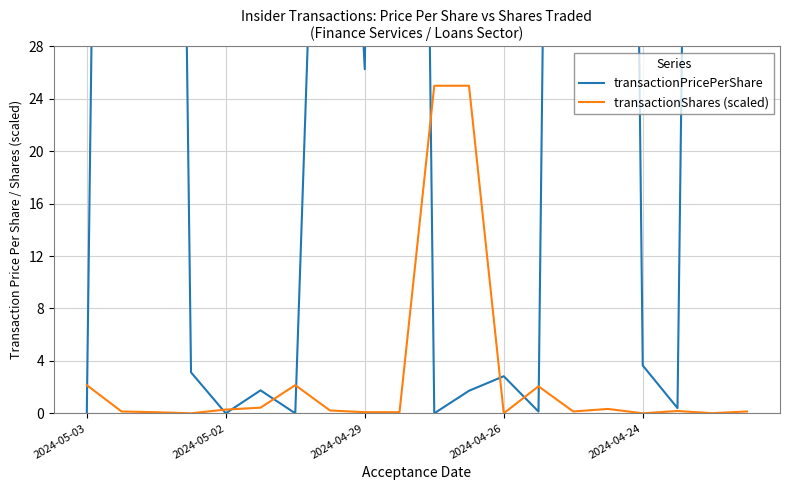

True or false: transactionShares (scaled) has more than 2 interior local peaks.

True